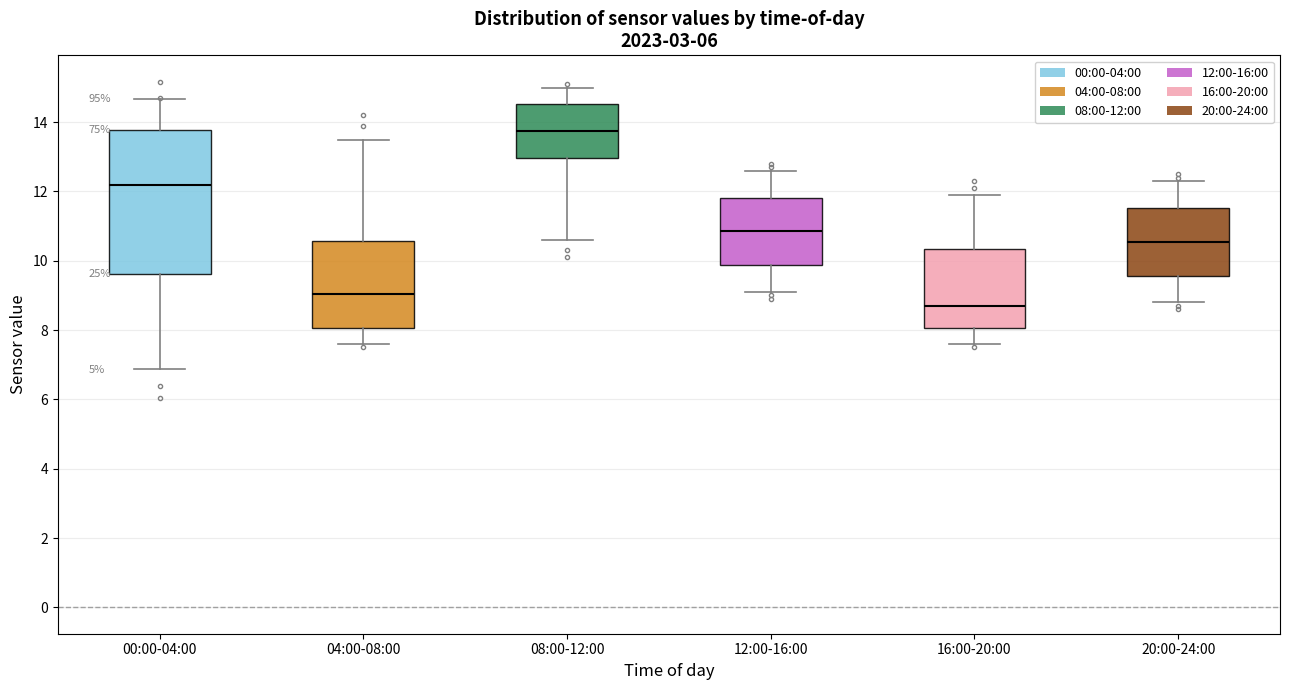

Reading left to right, read every box against the y-axis: the position of its median line, the range the box covers, and the ends of its whiskers. The values are not printed on the chart, so give them approximately, as read against the axis.

00:00-04:00: median 12.2, box 9.6 to 13.8, whiskers 6.8 to 14.6
04:00-08:00: median 9.0, box 8.0 to 10.6, whiskers 7.6 to 13.6
08:00-12:00: median 13.8, box 13.0 to 14.6, whiskers 10.6 to 15.0
12:00-16:00: median 10.8, box 9.8 to 11.8, whiskers 9.2 to 12.6
16:00-20:00: median 8.8, box 8.0 to 10.4, whiskers 7.6 to 12.0
20:00-24:00: median 10.6, box 9.6 to 11.6, whiskers 8.8 to 12.4